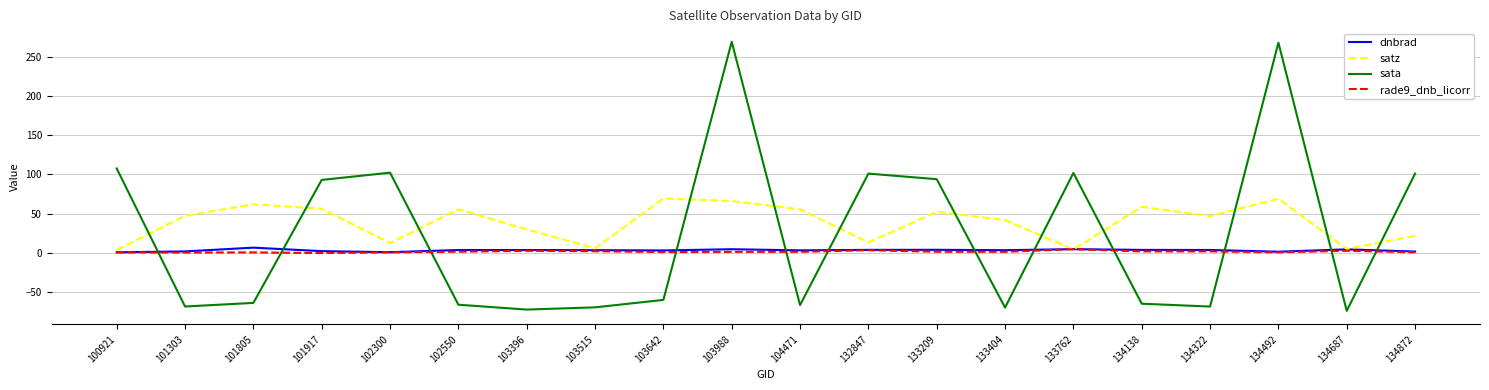

True or false: sata has a value of 269.6 at 103988.

True